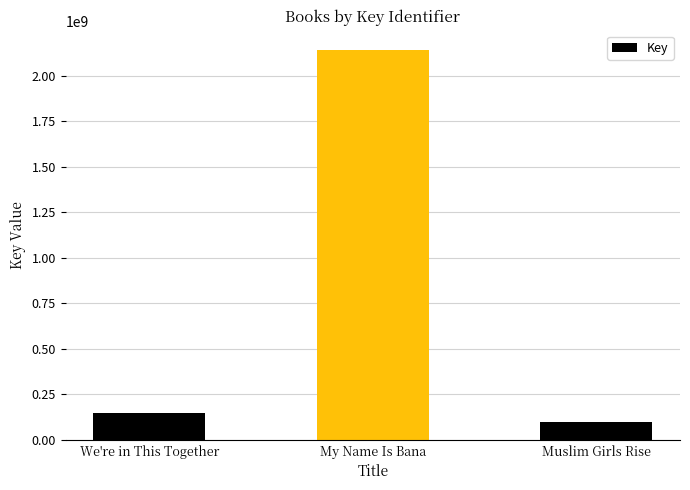

What is the label of the 2nd bar from the left?

My Name Is Bana